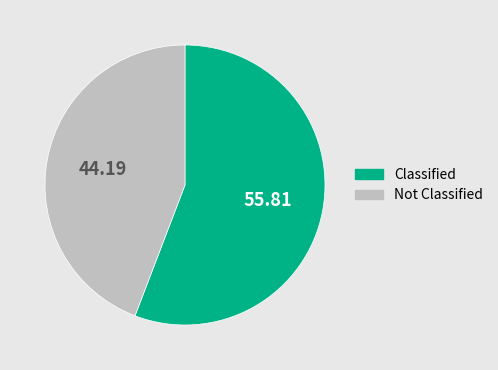

How many slices are in this pie chart?

2